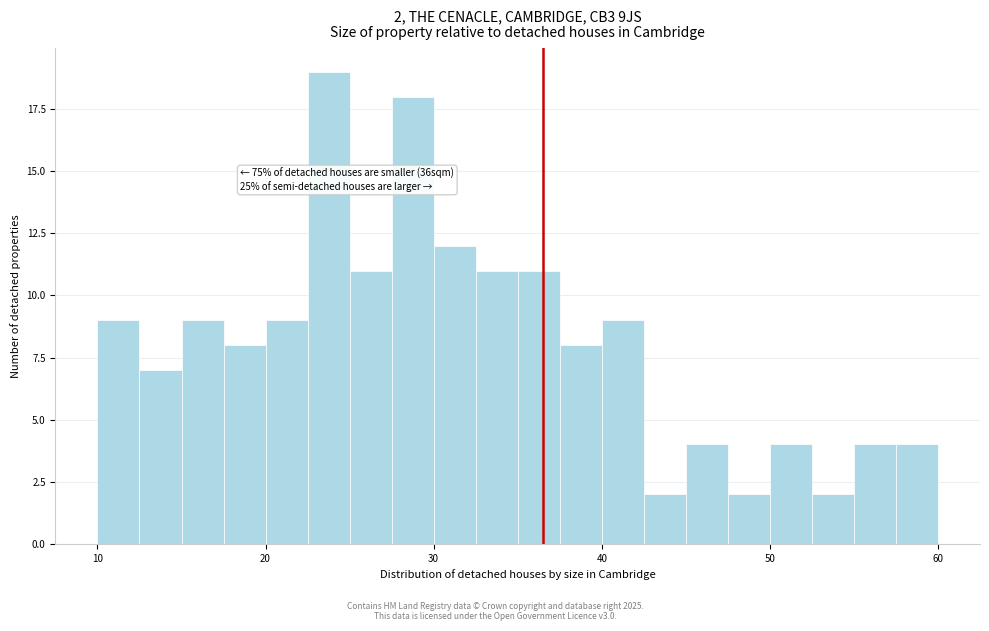

Read against the x-axis, roughly where is the centre of the tallest bar?

24